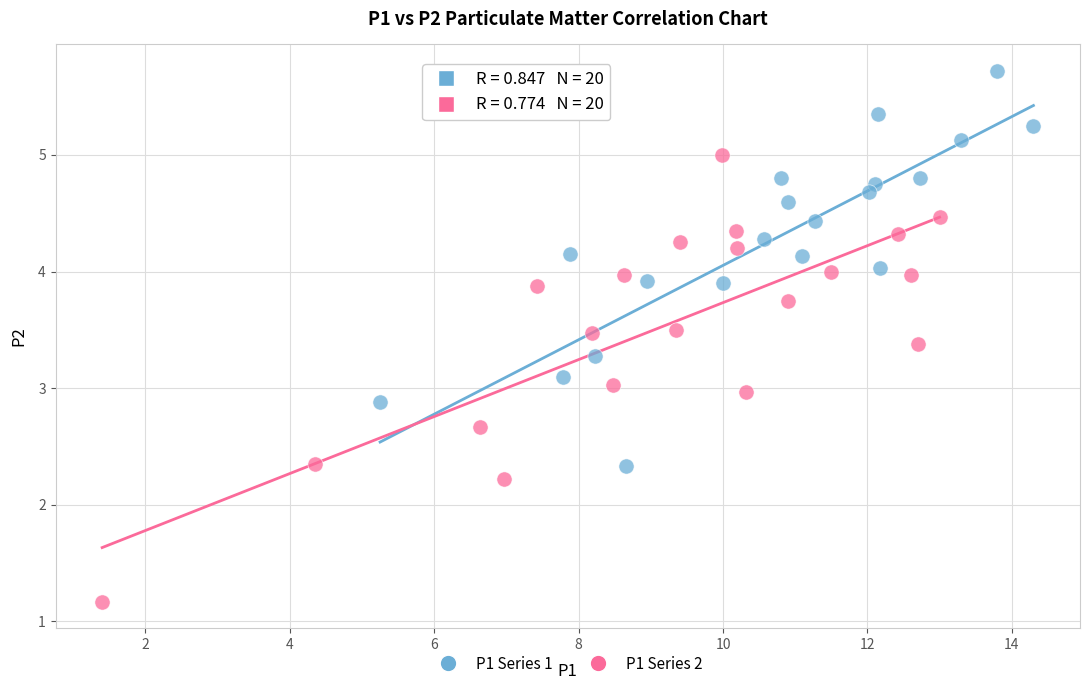

Which series contains the lowest Y value?

P1 Series 2